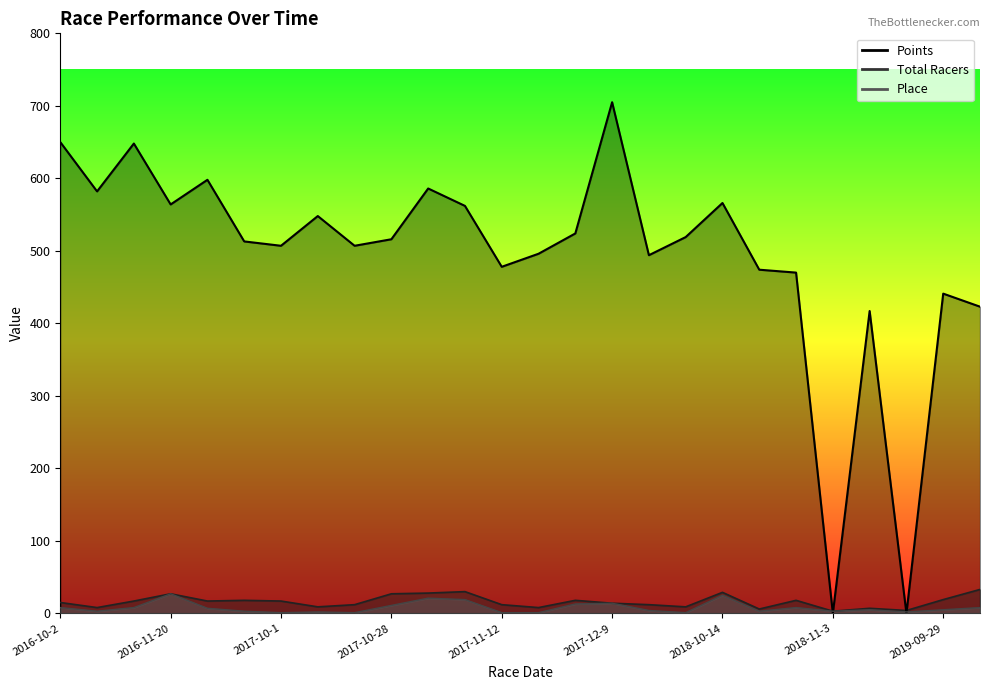

How many categories are shown in the chart?

26